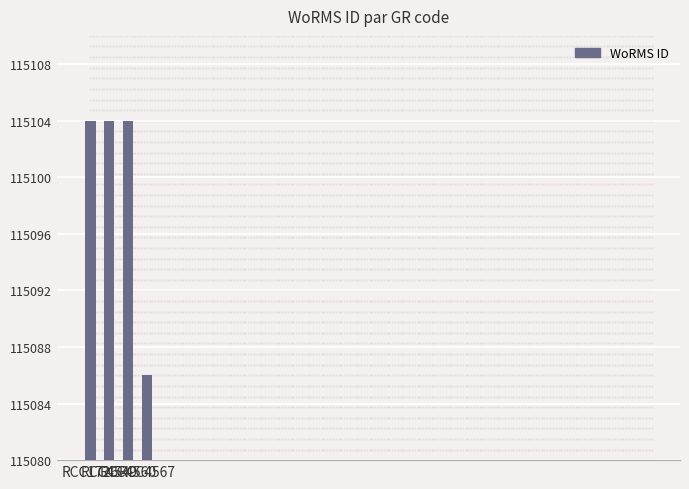

Does the chart contain any negative values?

No